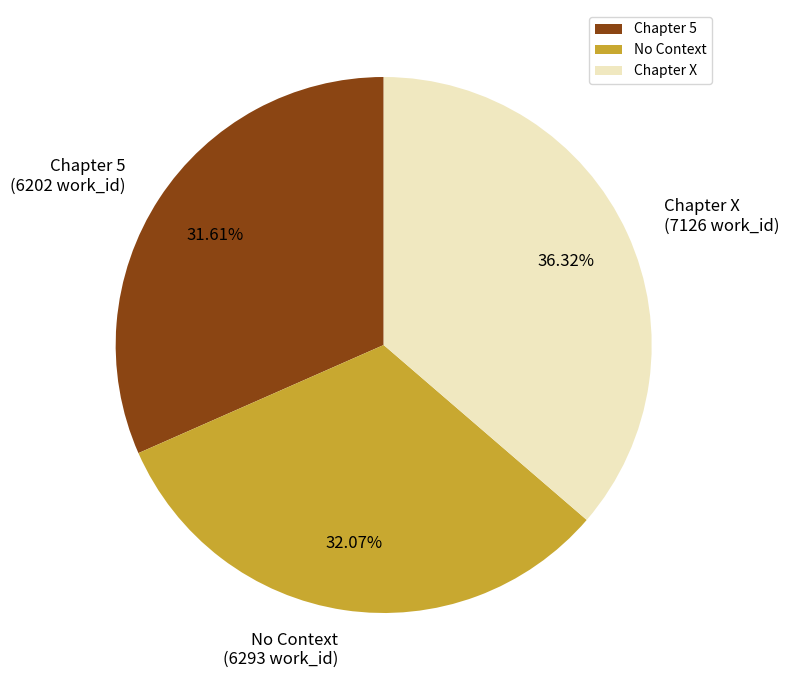

Which has a higher value, Chapter 5 or Chapter X?

Chapter X